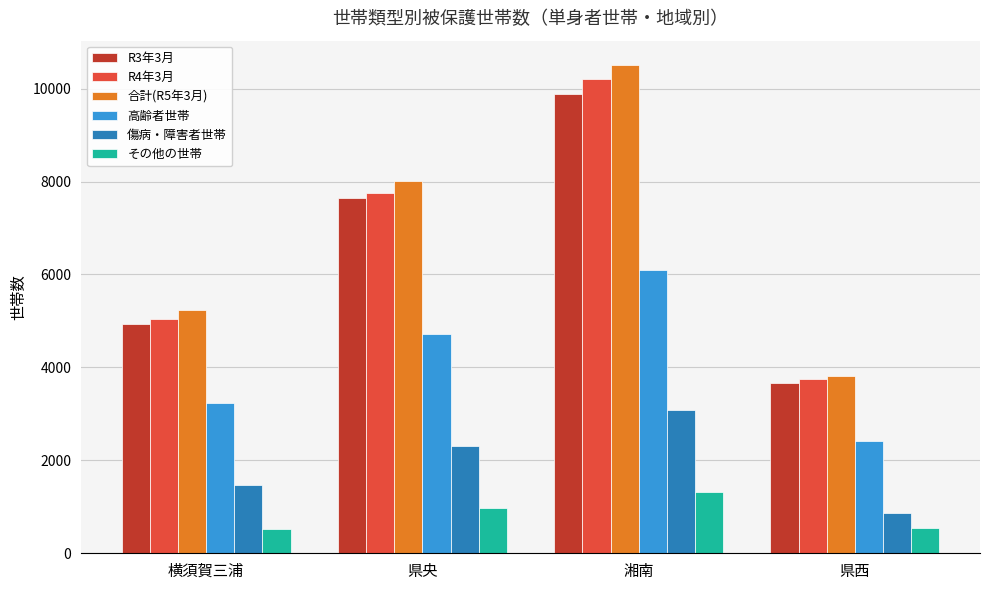

At how many categories does at least one series exceed 3029?

4